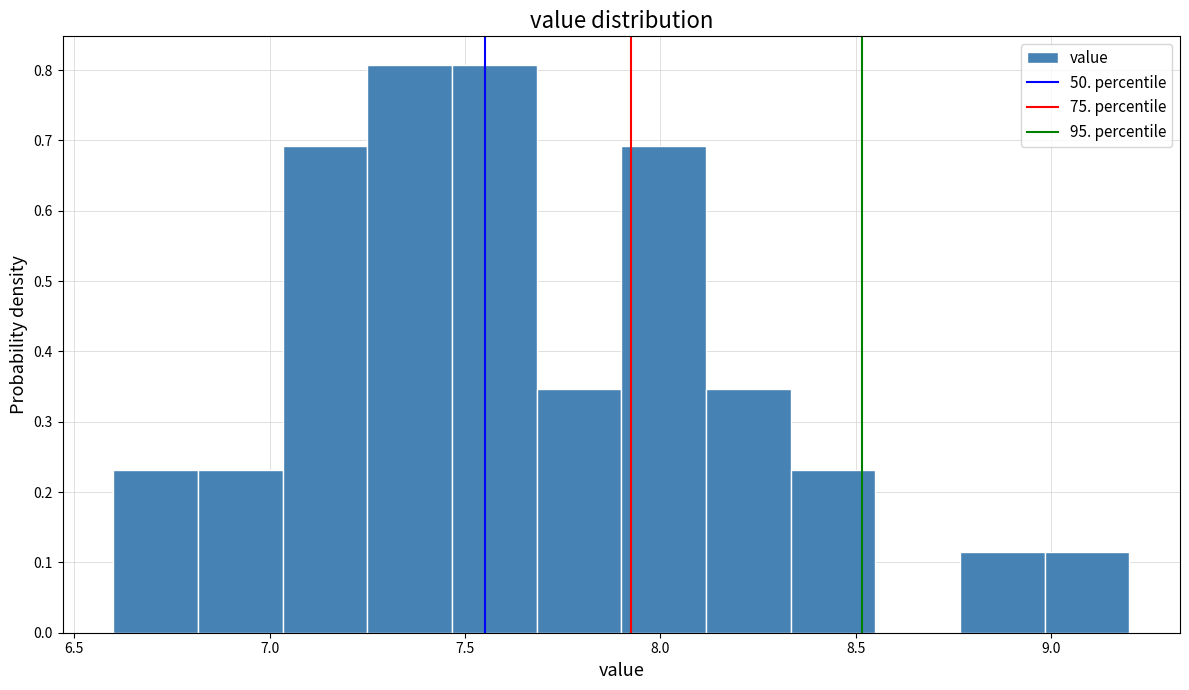

How tall is the bar that spans 6.60 to 6.80 on the x-axis? Neither the bar edges nor the heights are printed on the chart, so give them approximately, as read against the axes.

0.23